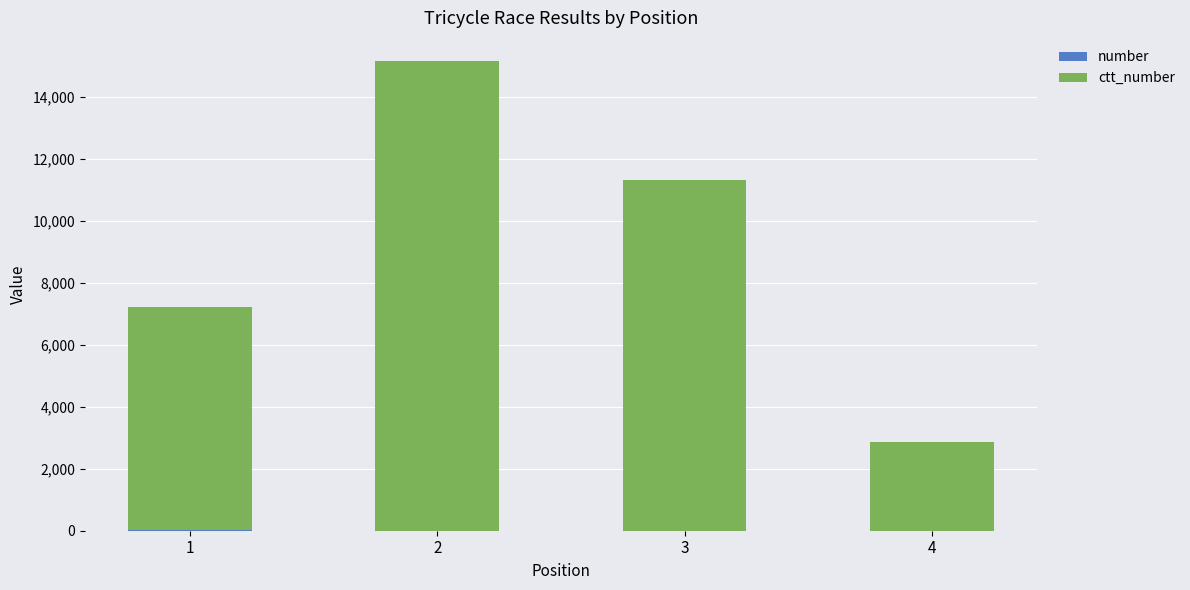

Are the bars horizontal?

No